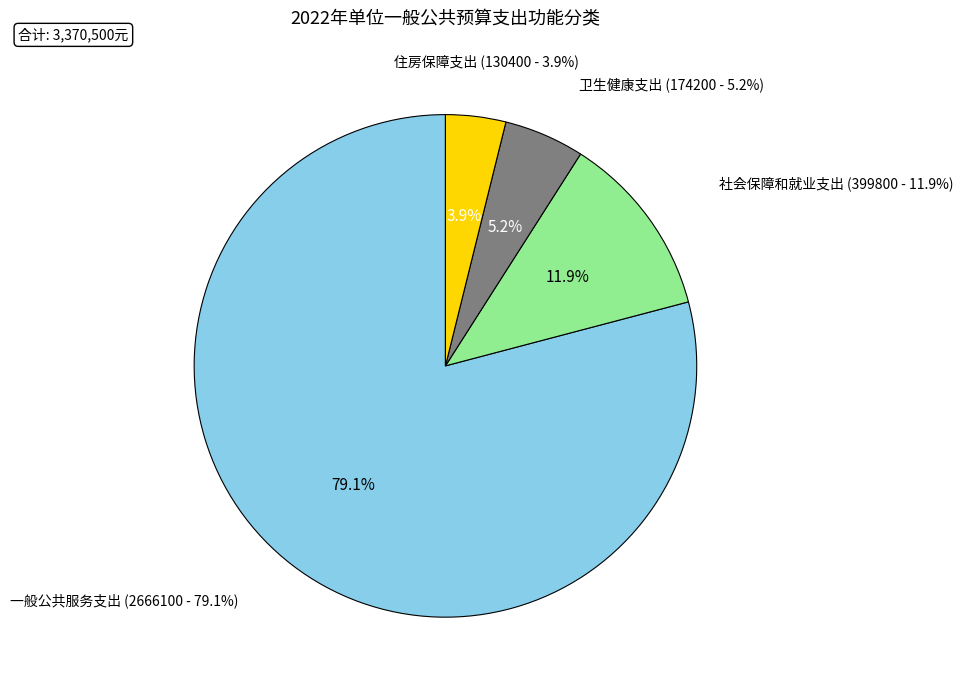

Is there a majority slice in this chart?

Yes